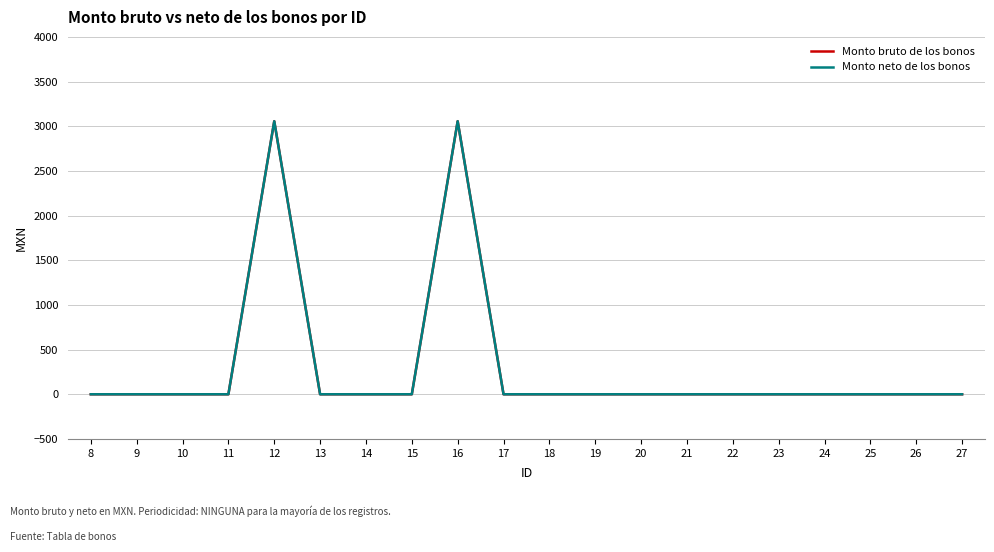

Reading left to right, list all the values displayed in this chart.

Monto bruto de los bonos: 0	0	0	0	3056	0	0	0	3056	0	0	0	0	0	0	0	0	0	0	0
Monto neto de los bonos: 0	0	0	0	3056	0	0	0	3056	0	0	0	0	0	0	0	0	0	0	0